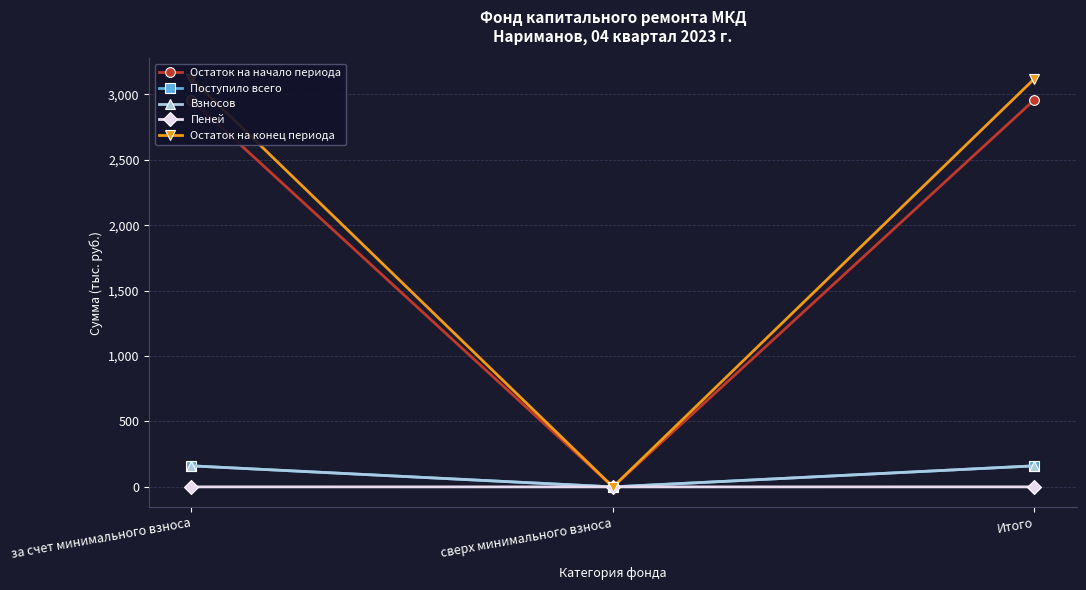

What is the label of the 2nd point from the right?

сверх минимального взноса